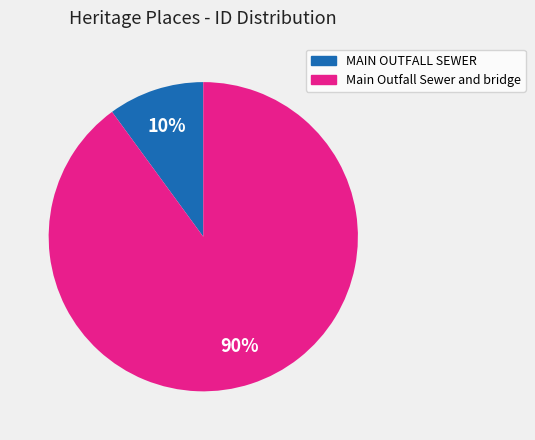

Which has a higher value, MAIN OUTFALL SEWER or Main Outfall Sewer and bridge?

Main Outfall Sewer and bridge